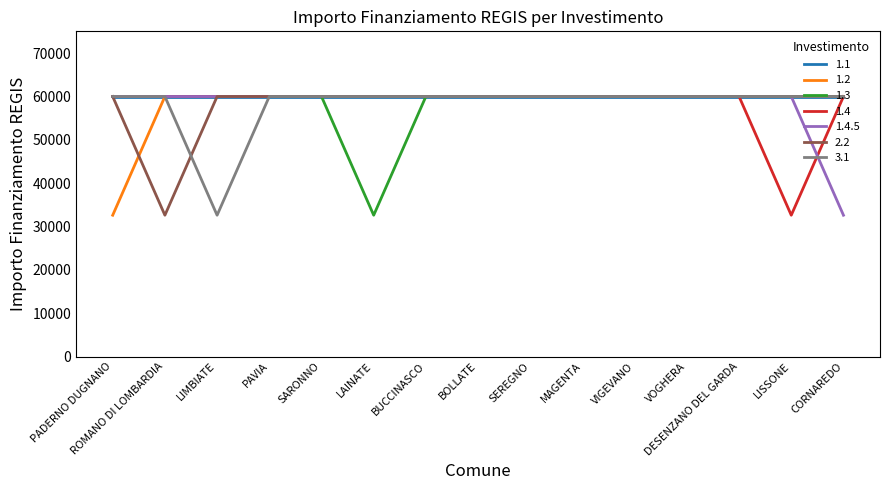

What is the spread (max minus min) of values at LAINATE?

27377